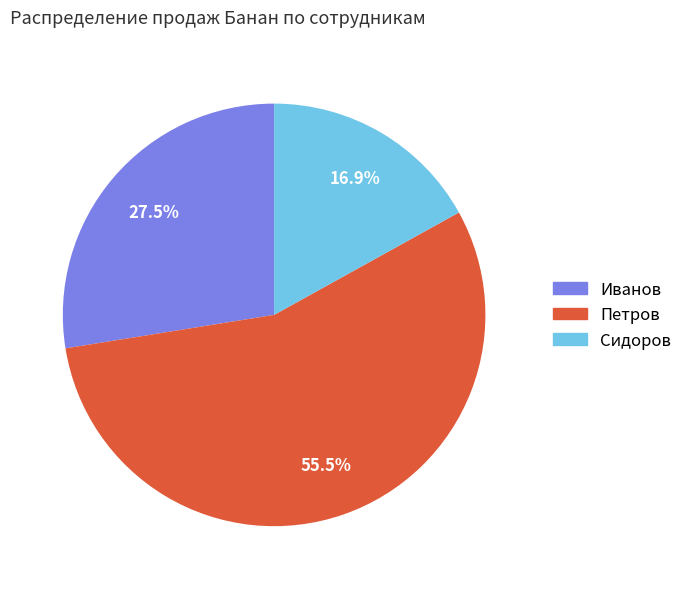

Is there any slice that represents more than half of the pie?

Yes